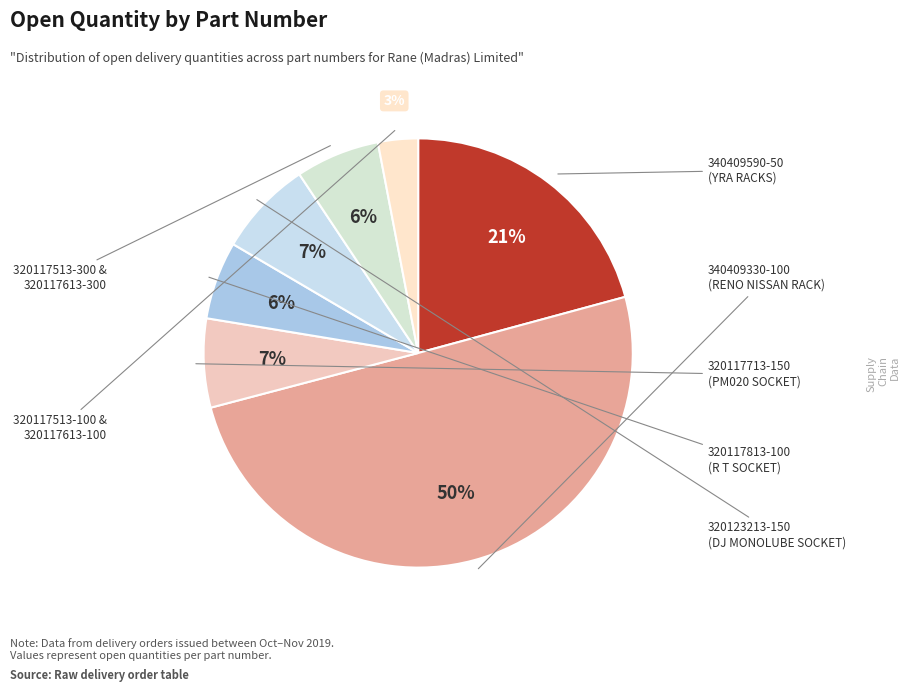

How many segments does this pie chart have?

7